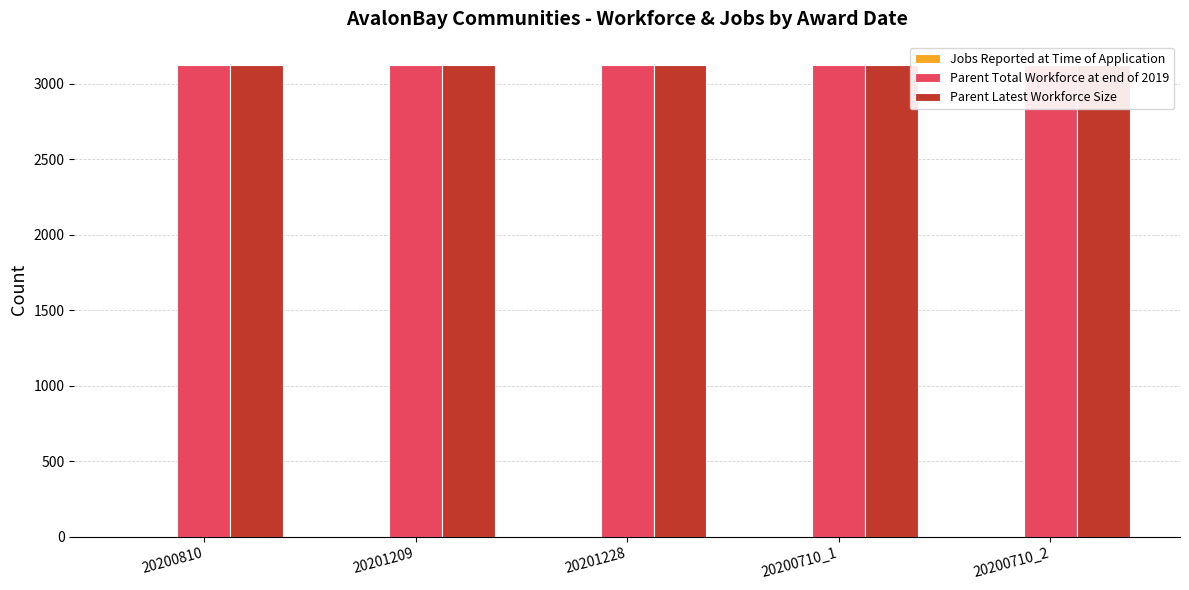

Rank the series by their maximum value, from highest to lowest.

Parent Total Workforce at end of 2019, Parent Latest Workforce Size, Jobs Reported at Time of Application